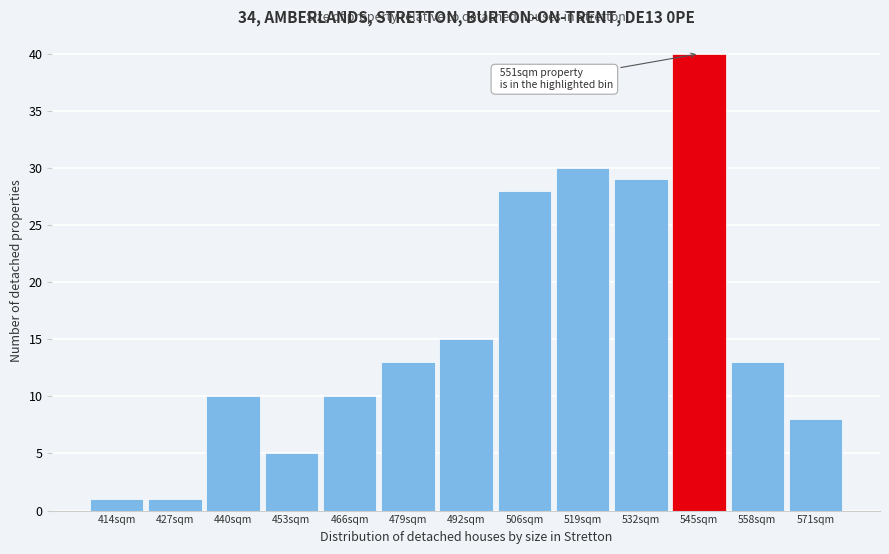

Reading left to right, what are all the values shown in this chart?

414sqm=1	427sqm=1	440sqm=10	453sqm=5	466sqm=10	479sqm=13	492sqm=15	506sqm=28	519sqm=30	532sqm=29	545sqm=40	558sqm=13	571sqm=8